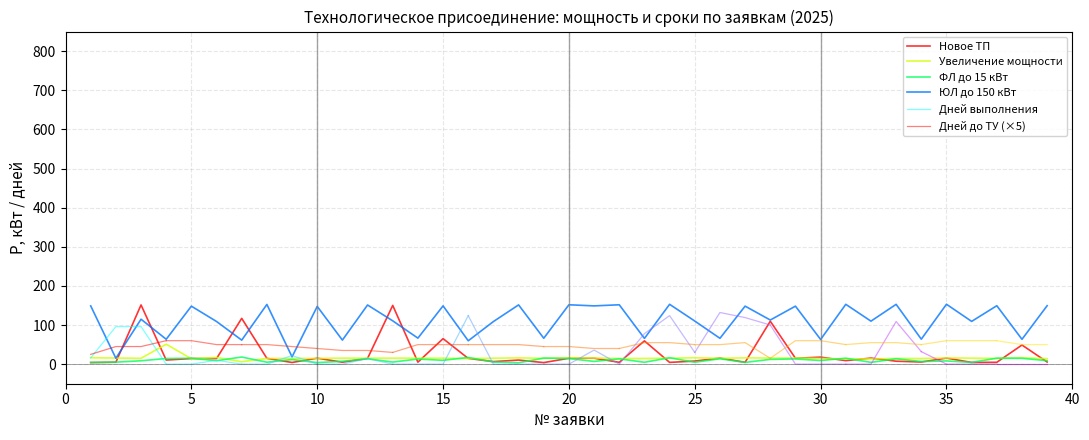

Which has a higher value, 36 or 14?

14